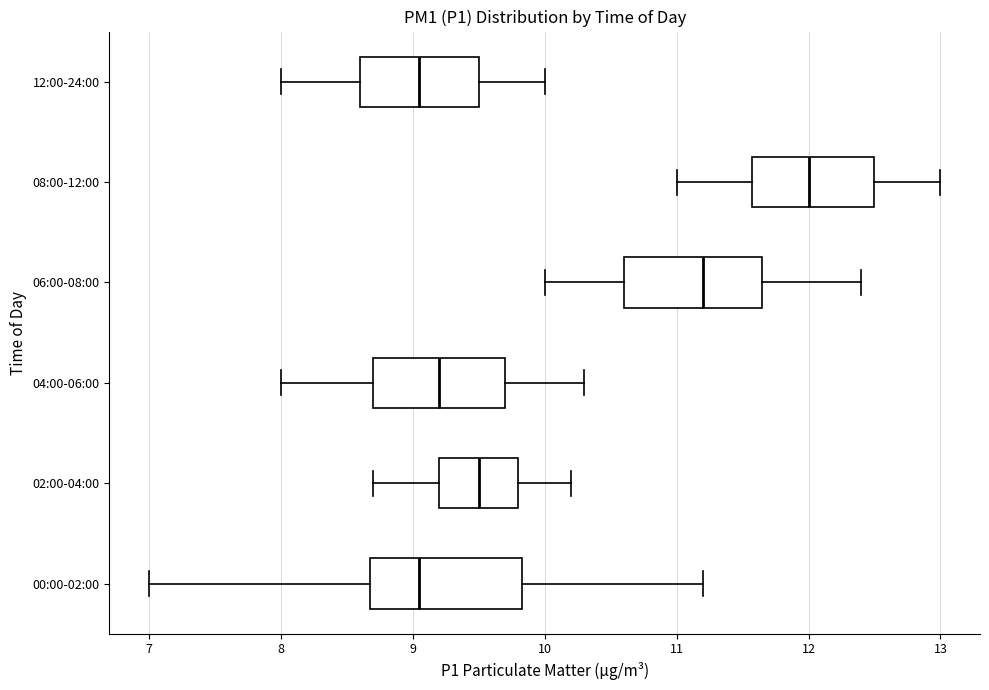

Reading bottom to top, transcribe this box plot: for each box, give where its median line is, the range the box spans, and where its two whiskers end, as read against the x-axis. The values are not printed on the chart, so give them approximately, as read against the axis.

00:00-02:00: median 9.1, box 8.7 to 9.8, whiskers 7.0 to 11.2
02:00-04:00: median 9.5, box 9.2 to 9.8, whiskers 8.7 to 10.2
04:00-06:00: median 9.2, box 8.7 to 9.7, whiskers 8.0 to 10.3
06:00-08:00: median 11.2, box 10.6 to 11.7, whiskers 10.0 to 12.4
08:00-12:00: median 12.0, box 11.6 to 12.5, whiskers 11.0 to 13.0
12:00-24:00: median 9.1, box 8.6 to 9.5, whiskers 8.0 to 10.0